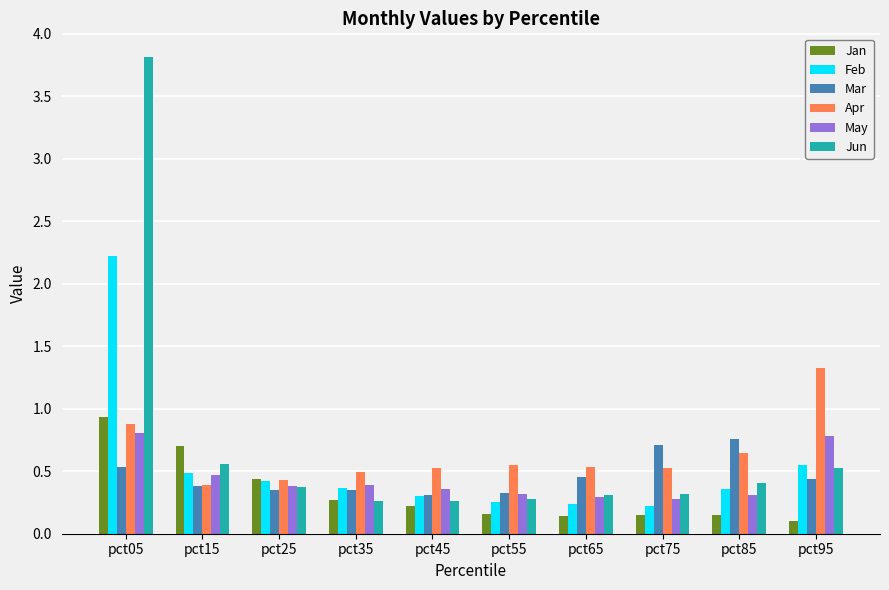

True or false: Feb has a value of 0.1 at pct45.

False